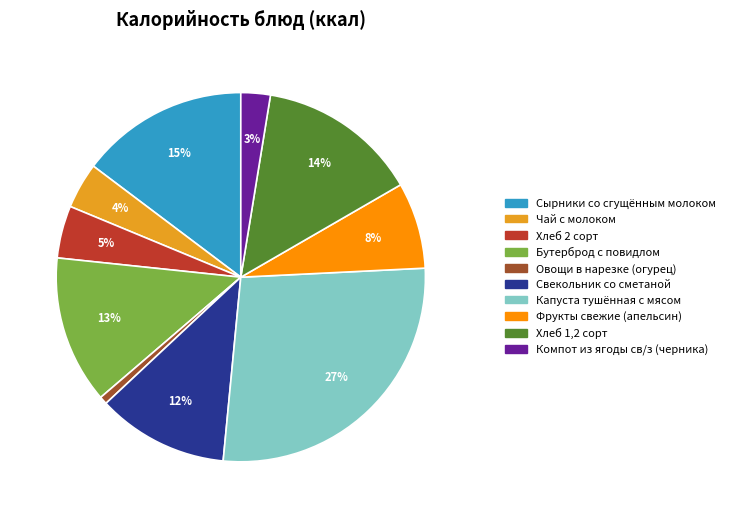

To the nearest percent, what percentage of the pie is Компот из ягоды св/з (черника)?

3%